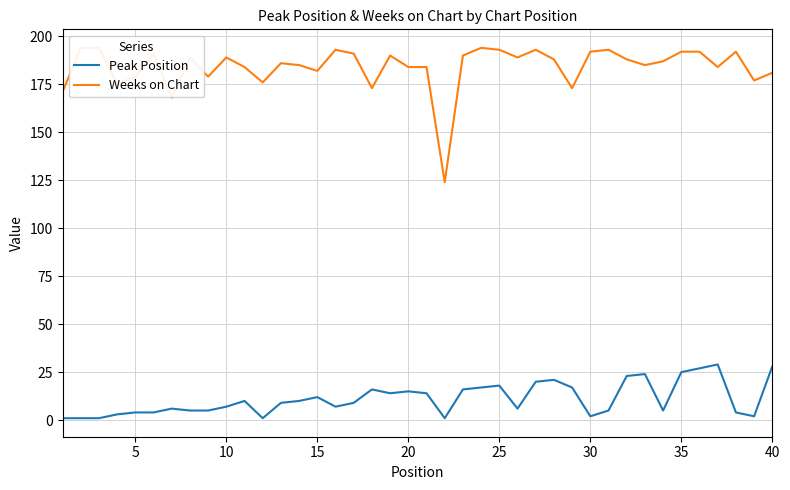

How many interior local peaks does the Weeks on Chart series have?

10